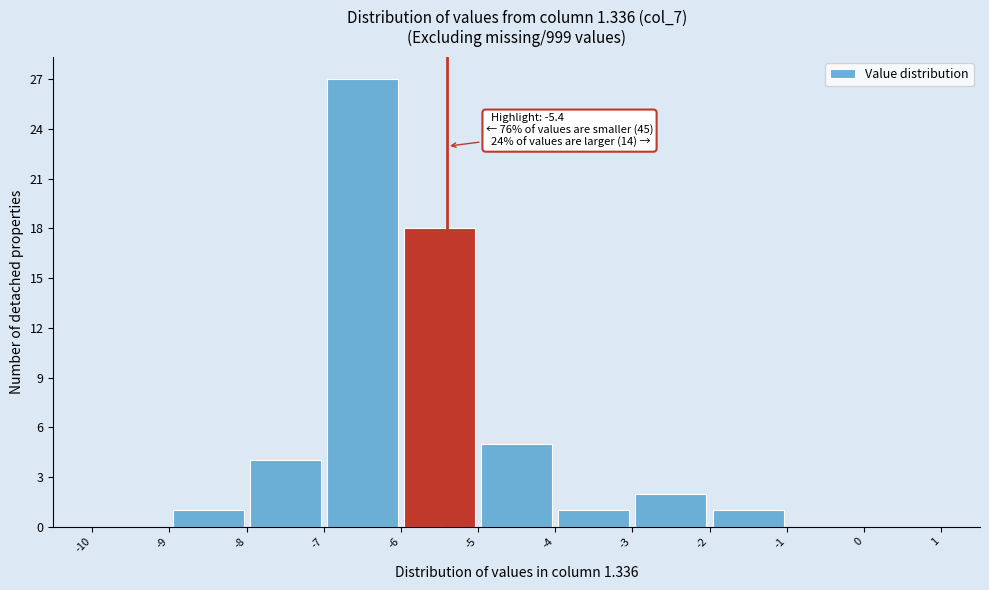

Over which range of the x-axis is the bar tallest?

-7 to -6